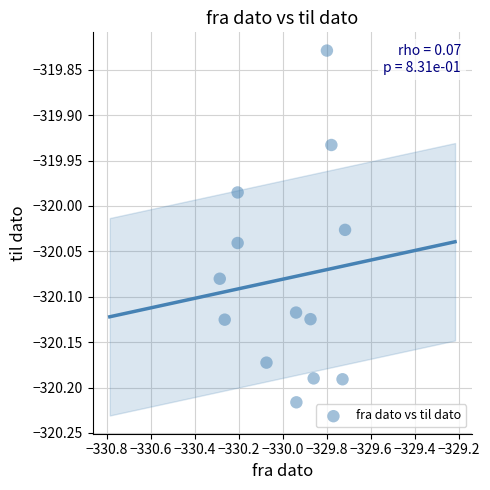

What is the range of Y values (max minus min)?

0.4